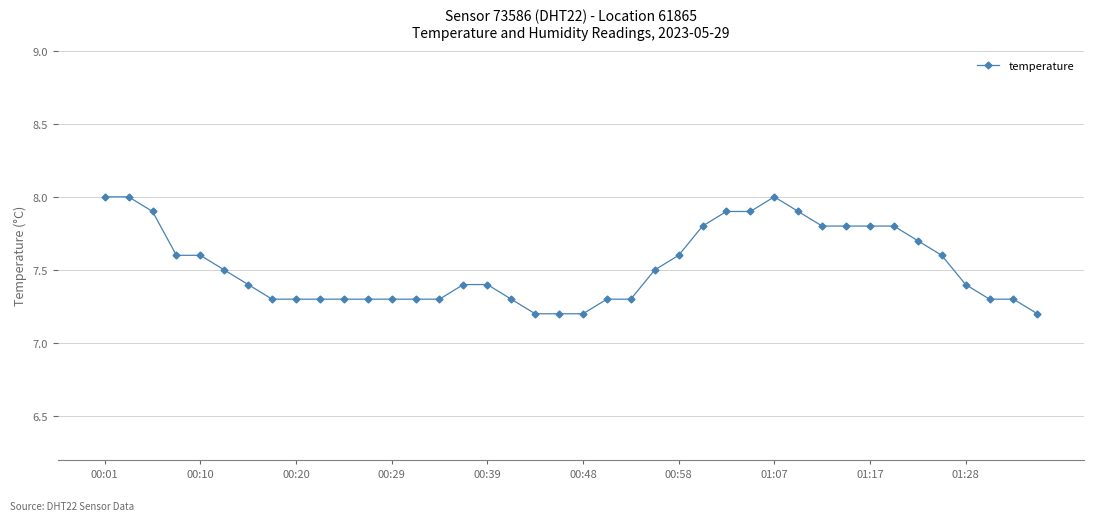

What is the sum of all values?

301.0